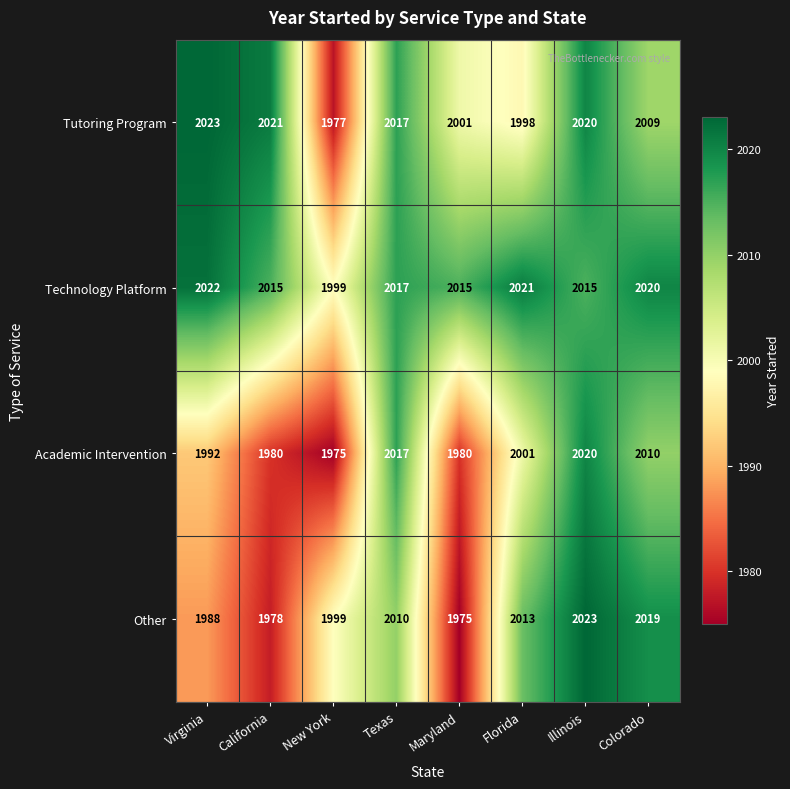

What is the smallest value displayed?

1975